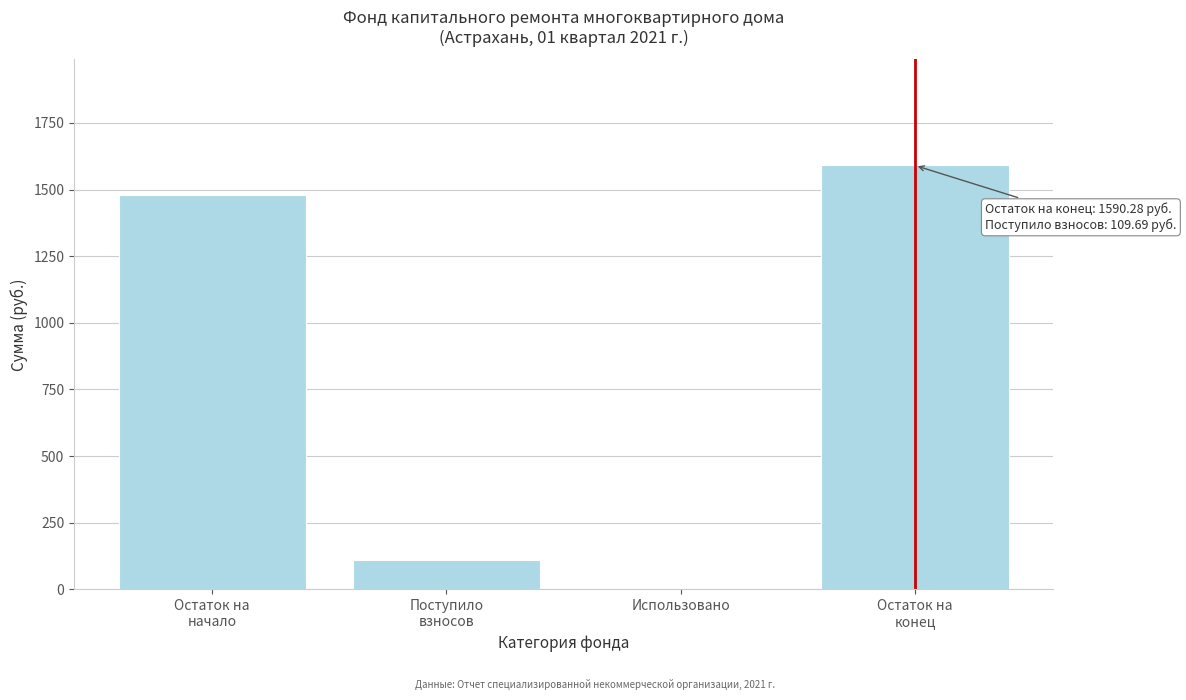

What is the sum of all values?

3180.6